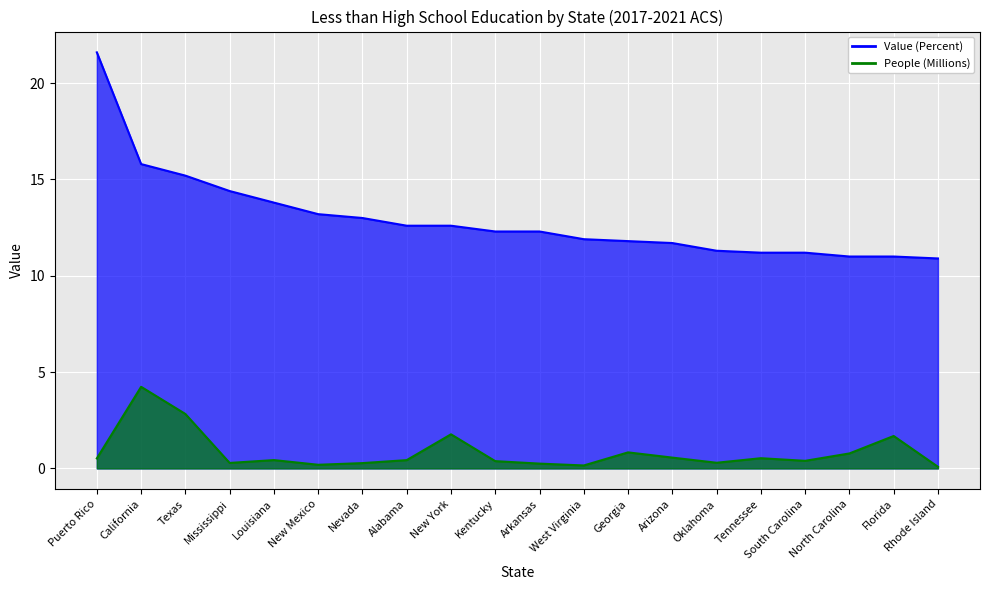

What are all the series names shown in the legend?

Value (Percent), People (Millions)